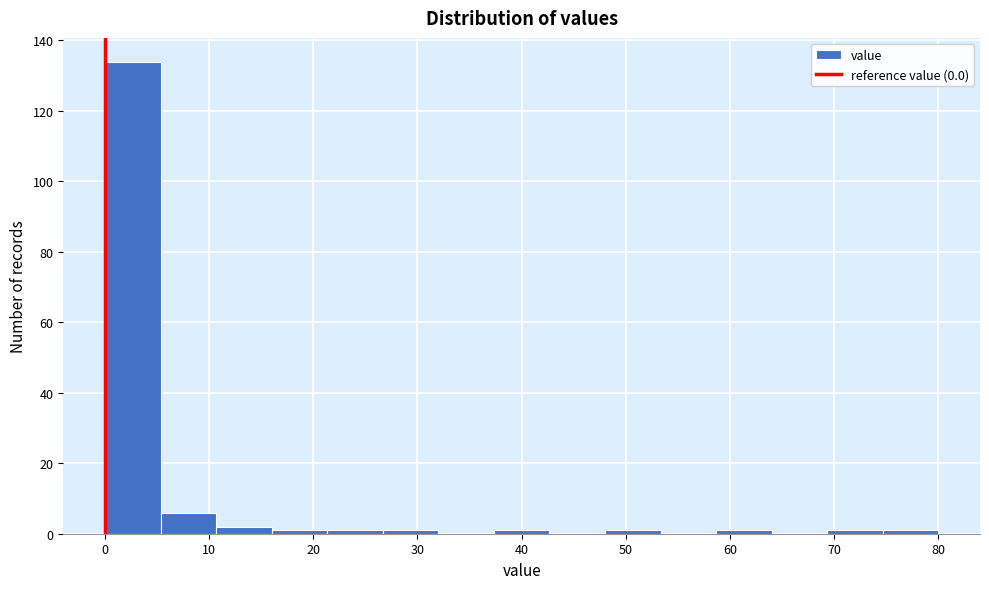

How tall is the bar that spans 0 to 5 on the x-axis? Neither the bar edges nor the heights are printed on the chart, so give them approximately, as read against the axes.

134